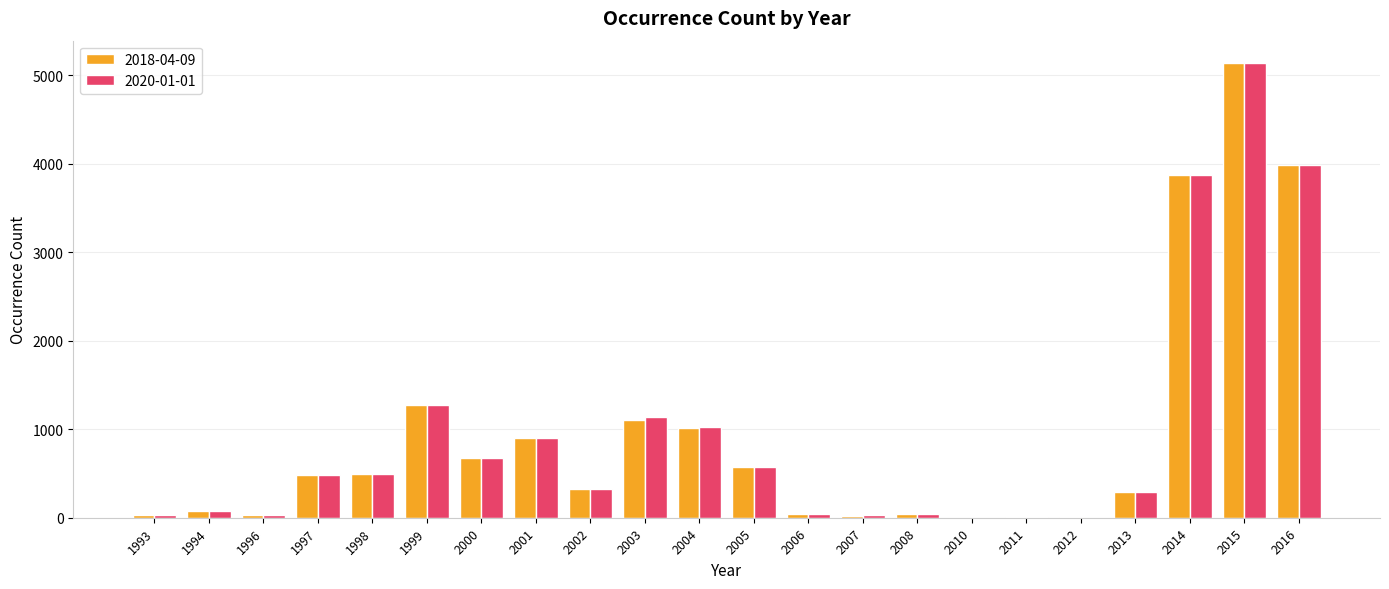

True or false: 2018-04-09 has a value of 899 at 2001.

True